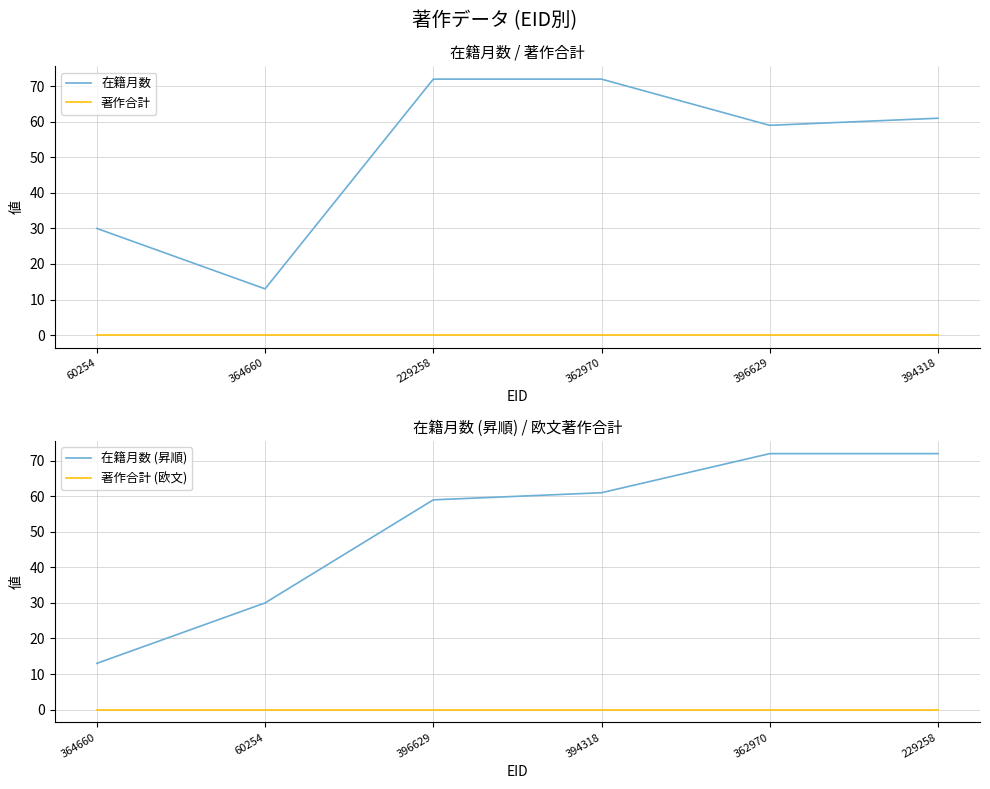

Reading left to right, list all the values displayed in this chart.

在籍月数: 30	13	72	72	59	61
著作合計: 0	0	0	0	0	0
在籍月数 (昇順): 13	30	59	61	72	72
著作合計 (欧文): 0	0	0	0	0	0